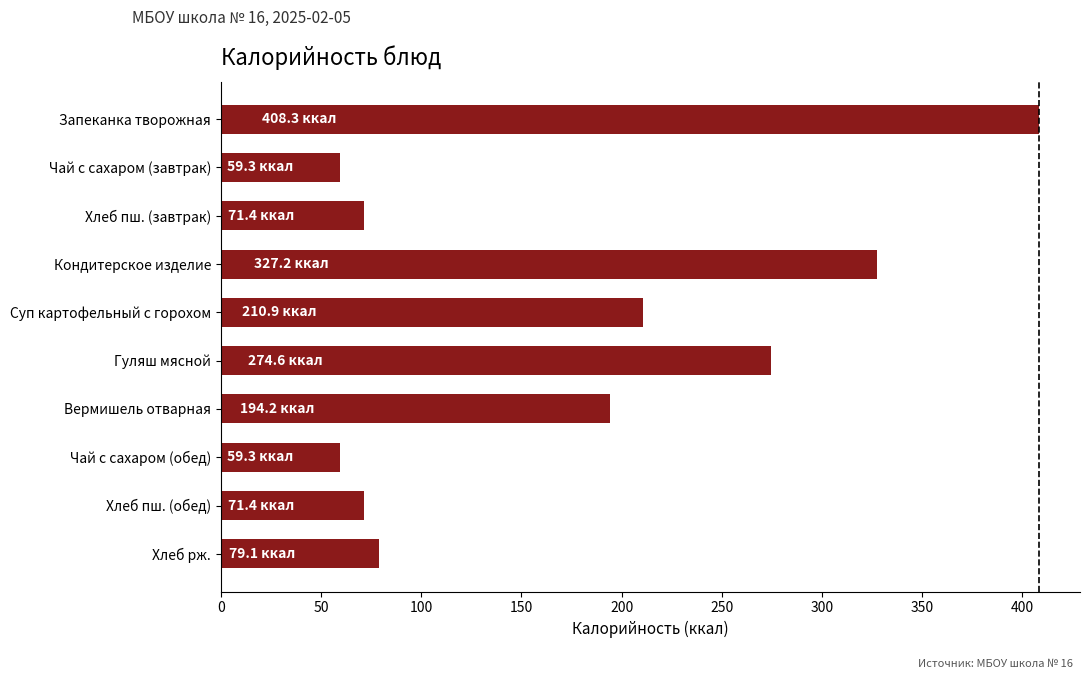

What is the average value?

175.6